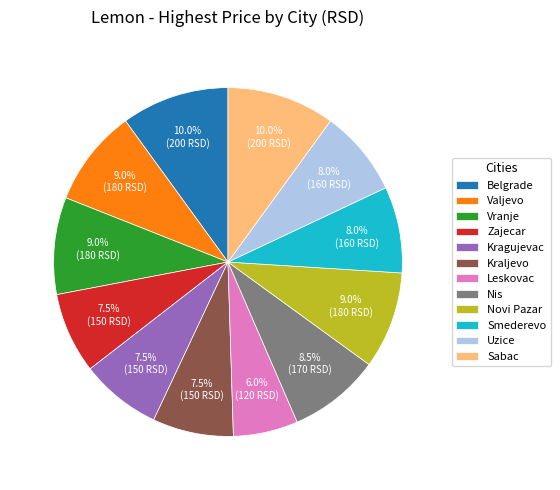

To the nearest percent, what percentage of the pie is Belgrade?

10%